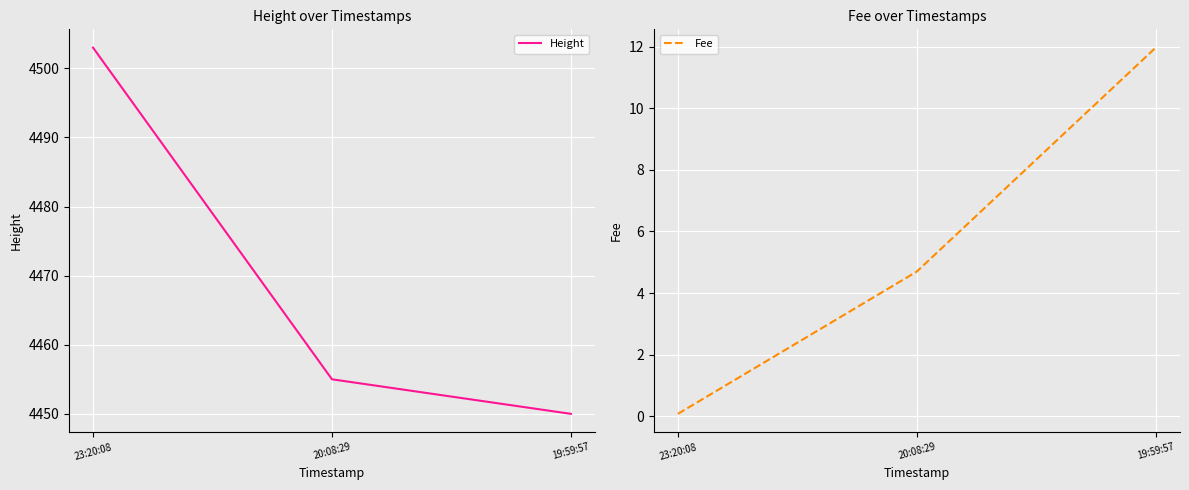

Reading left to right, list all the values displayed in this chart.

Height: 4503.0	4455.0	4450.0
Fee: 0.1	4.7	12.0